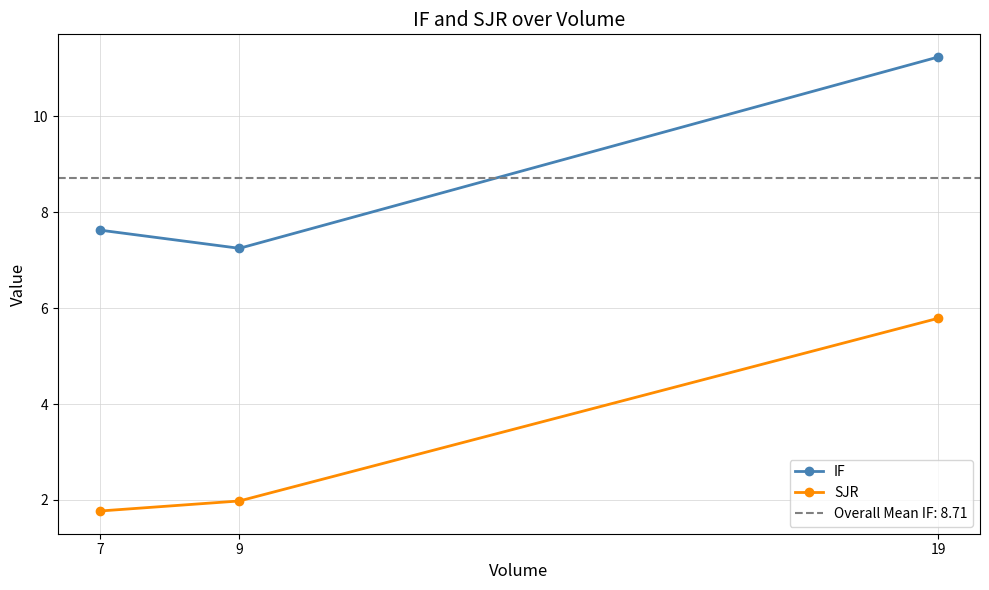

Is the value of SJR at 9 greater than the value of IF at 7?

No